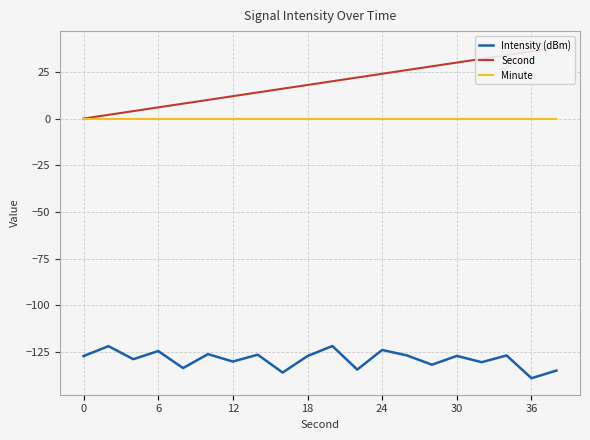

The Intensity (dBm) series shows -168.3 at 30. True or false?

False